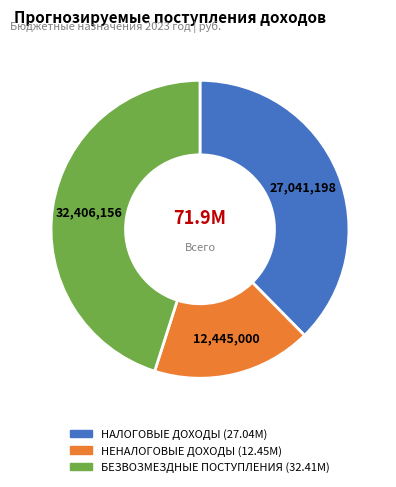

Is there any slice that represents more than half of the pie?

No